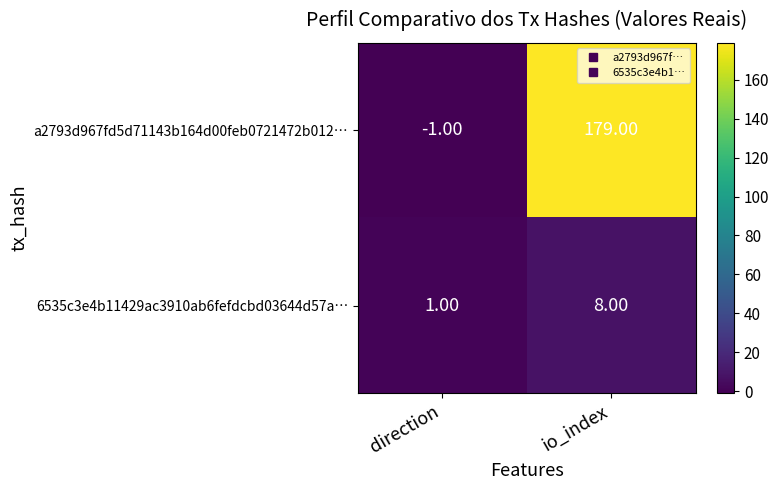

At which label is 6535c3e4b11429ac3910ab6fefdcbd03644d57a… closest to 4?

direction